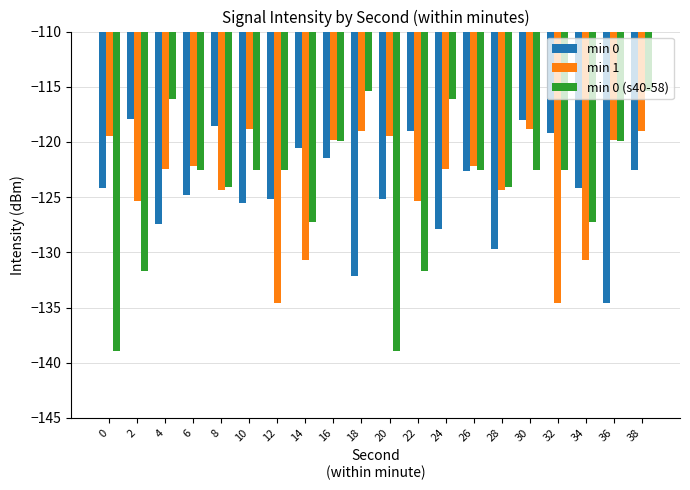

At which category is the sum across all series the highest?

38